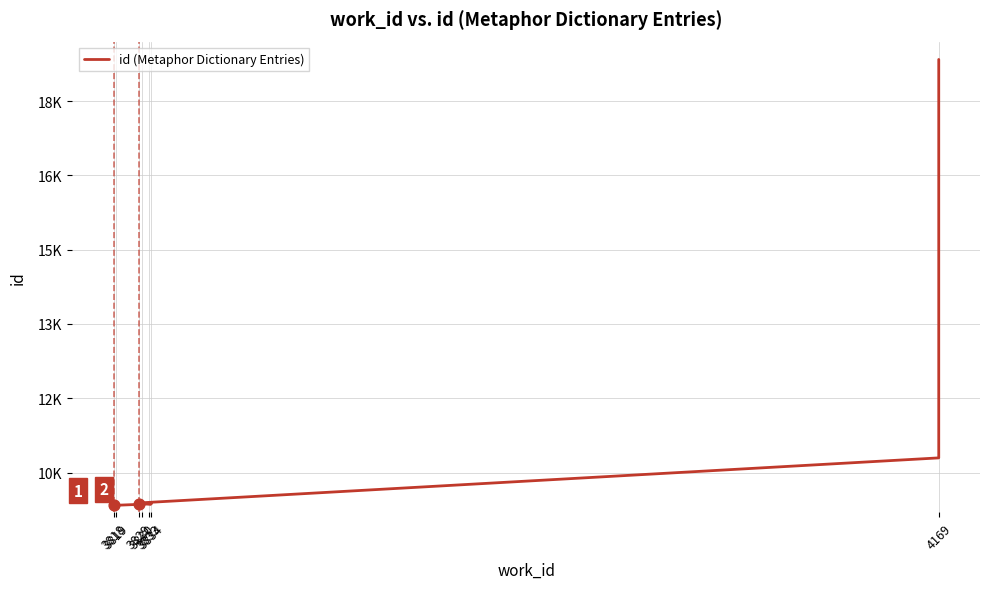

Between 3833 and 3830, which is larger?

3833